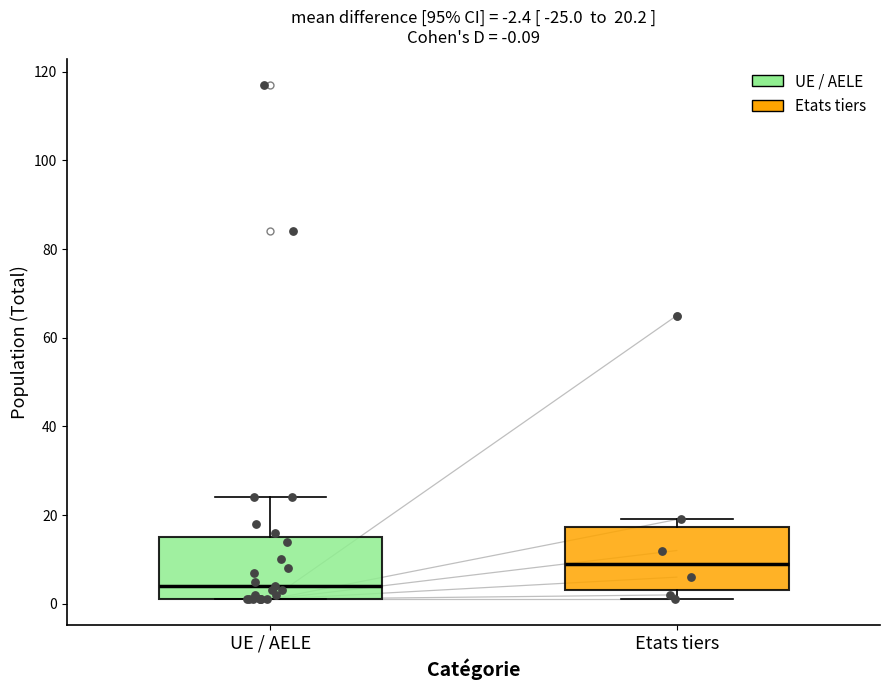

Which box has the highest median line?

Etats tiers